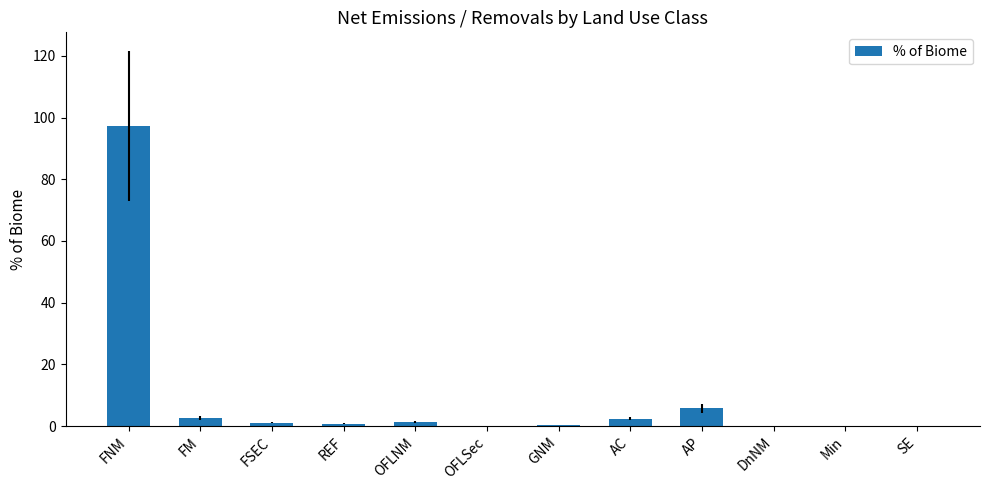

Which has a higher value, FSEC or AC?

AC